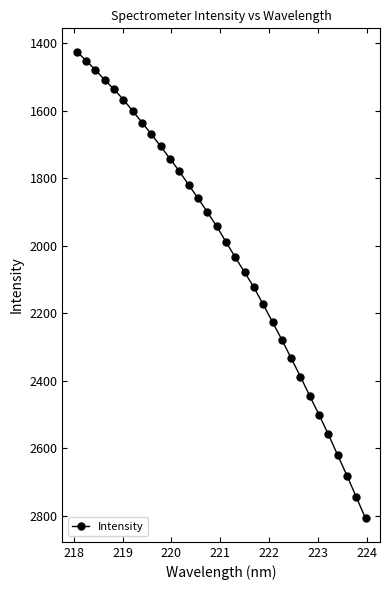

What is the greatest value displayed?

2808.8